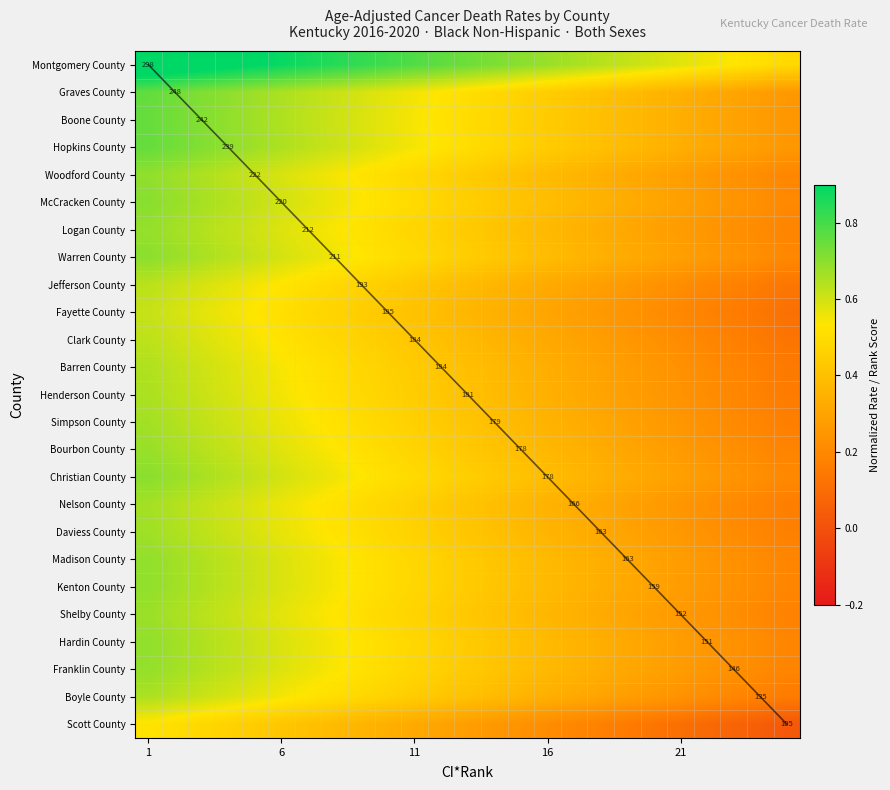

At which category is the sum across all series the highest?

1